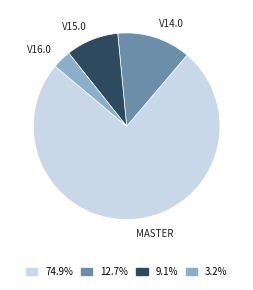

Is there any slice that represents more than half of the pie?

Yes